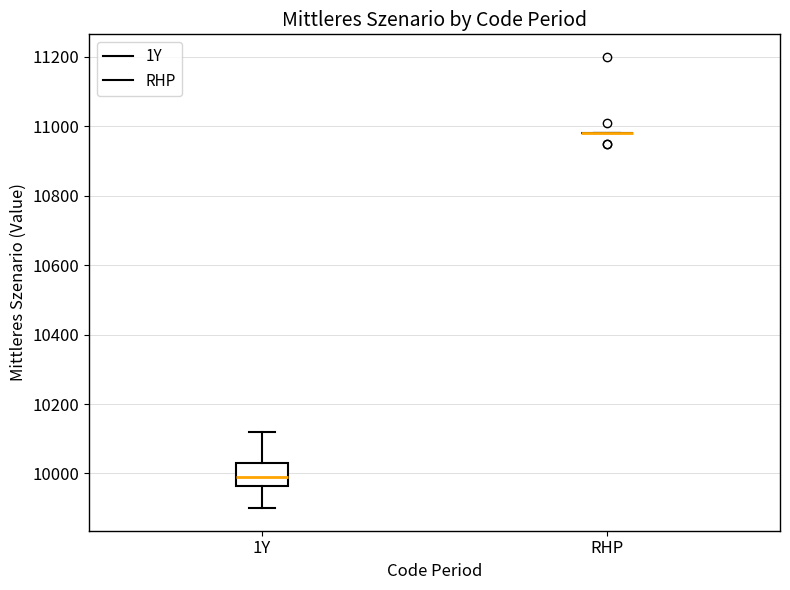

Where is the lower edge of the box for 1Y on the y-axis? The values are not printed on the chart, so give them approximately, as read against the axis.

9960